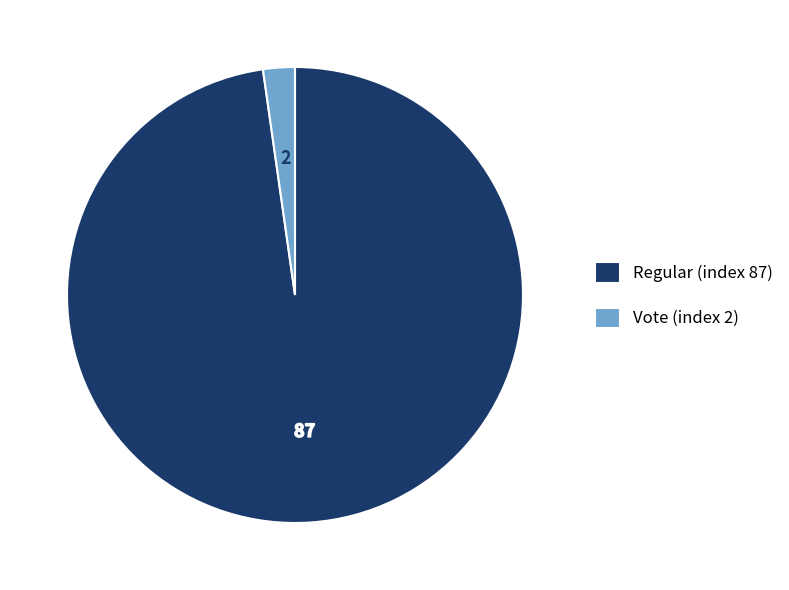

Between Regular (index 87) and Vote (index 2), which is larger?

Regular (index 87)